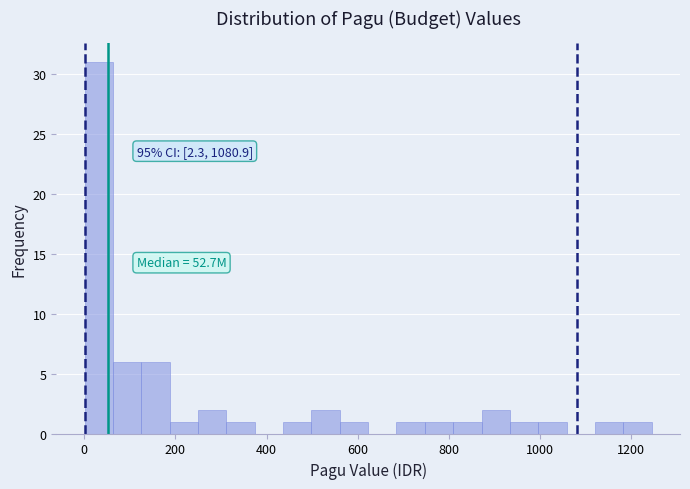

Around what value on the x-axis is the tallest bar? Give the approximate position of its centre, as read against the axis.

40